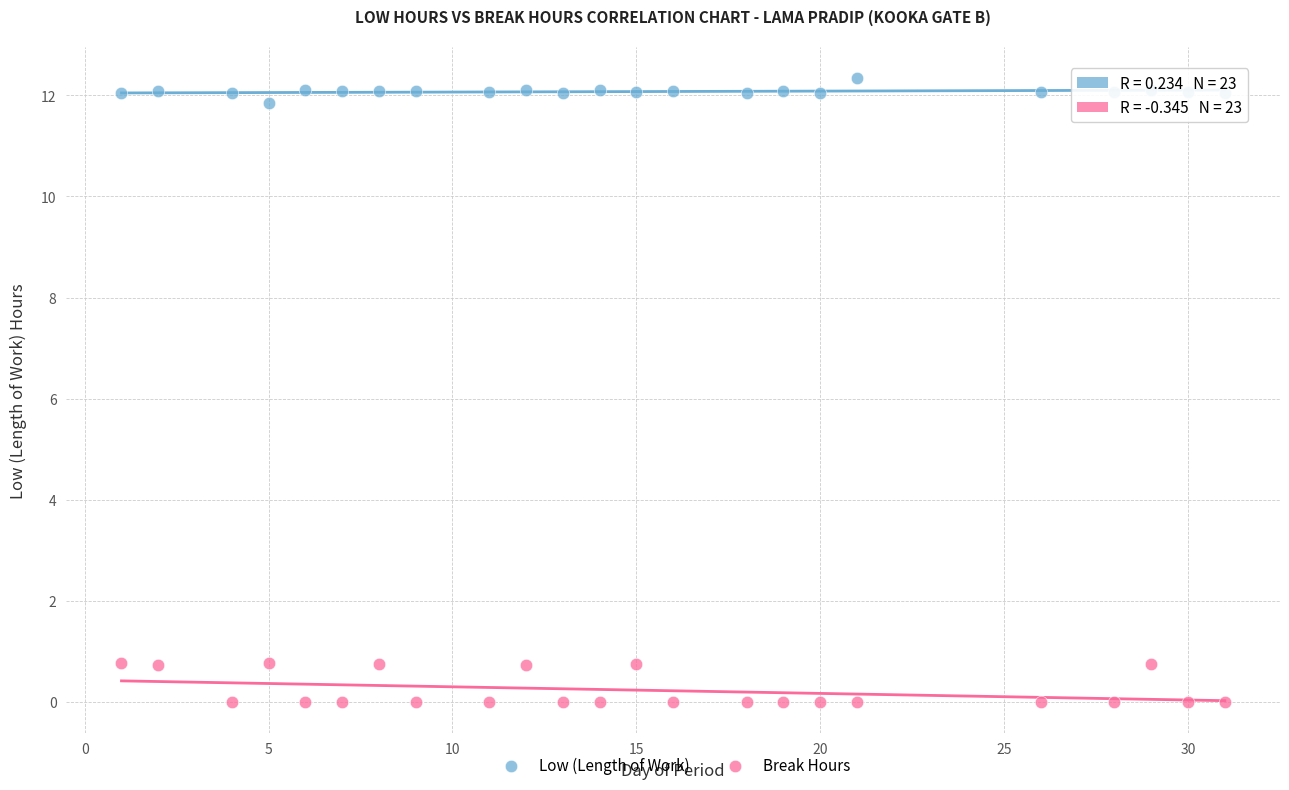

Across all data points, what is the range of Y values (max minus min)?

12.3